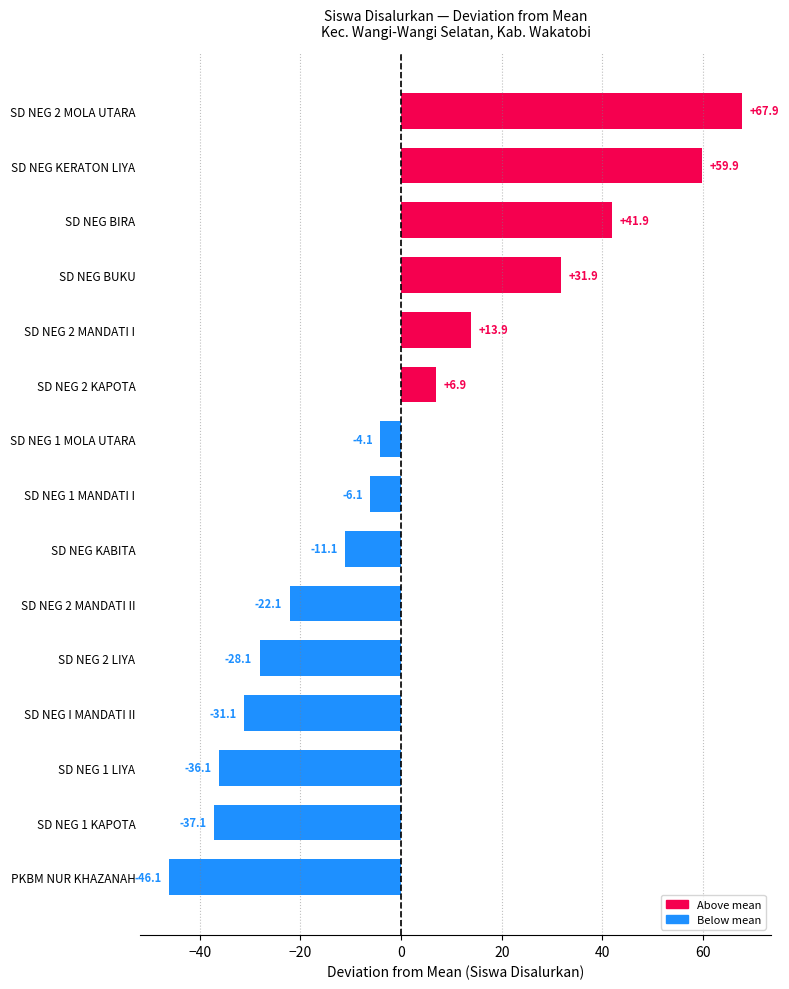

The value at SD NEG BIRA is 41.9. True or false?

True